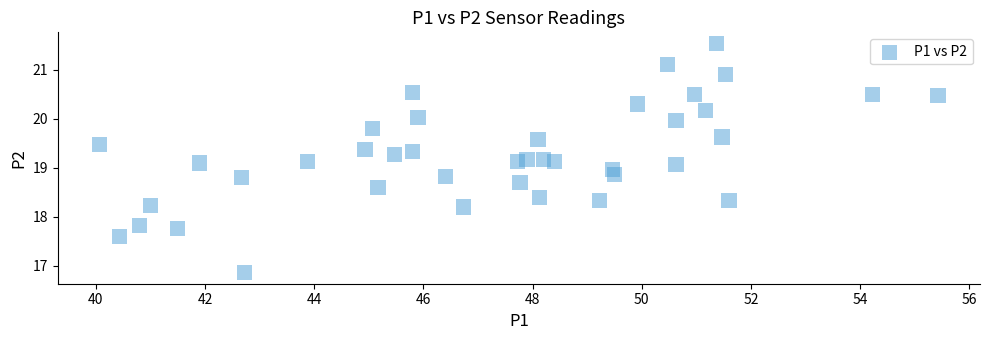

What is the range of Y values (max minus min)?

4.7